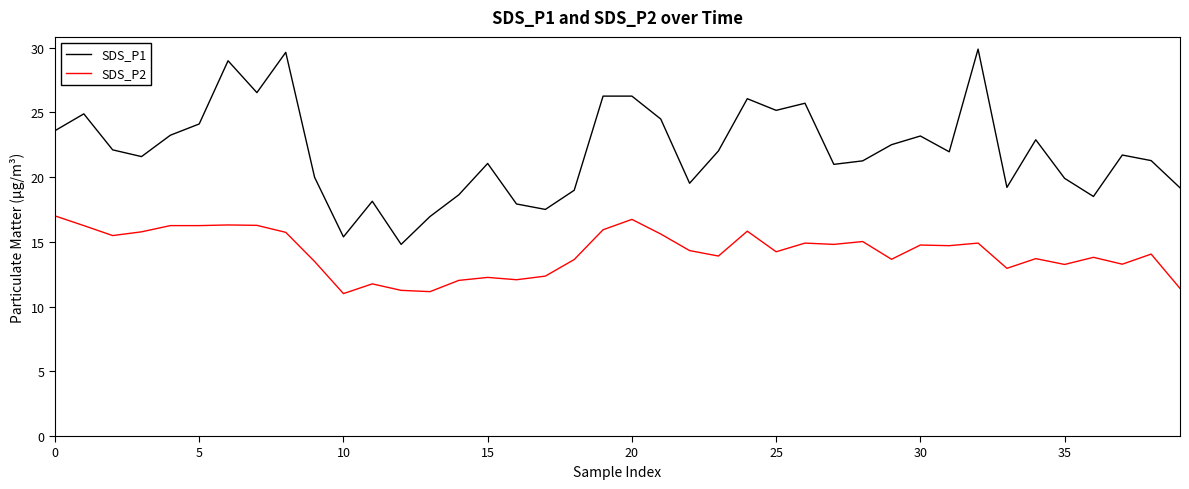

What is the sum of all SDS_P1 values?

881.7